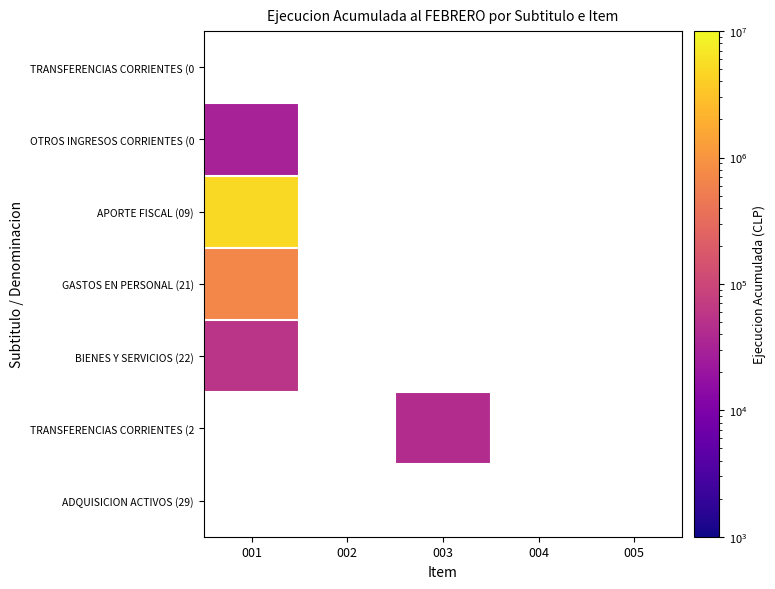

Which category has the highest value in the GASTOS EN PERSONAL (21) series?

001